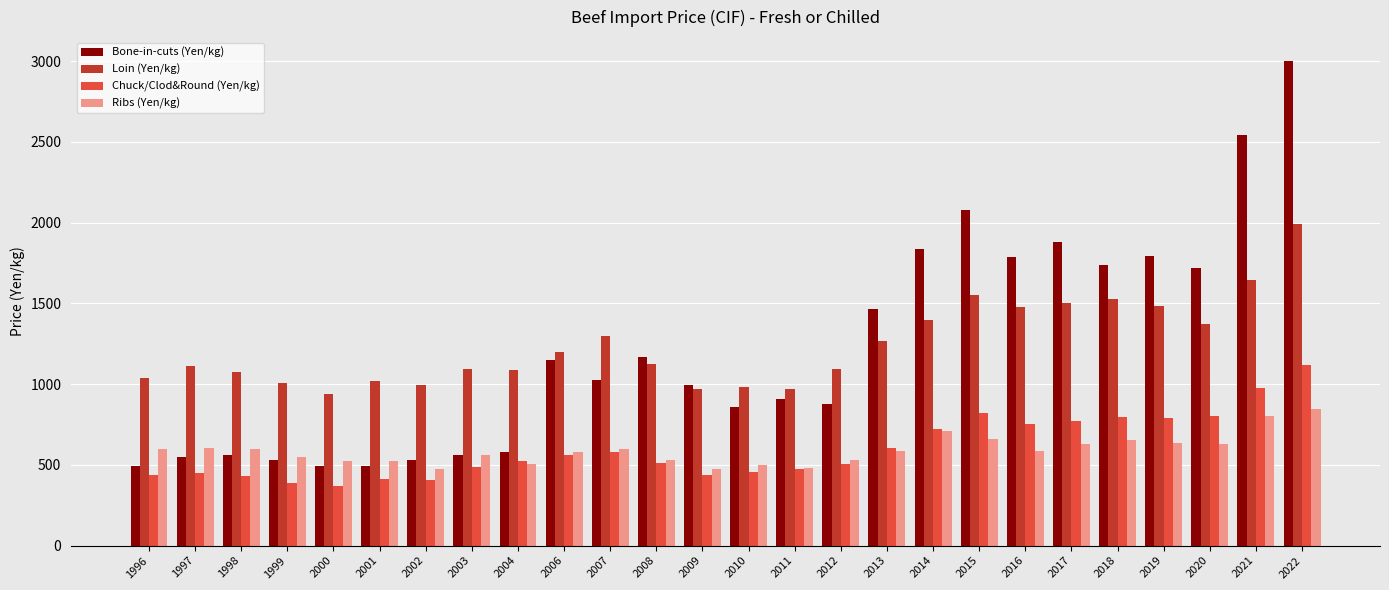

What is the total value across all series at 2010?

2795.8